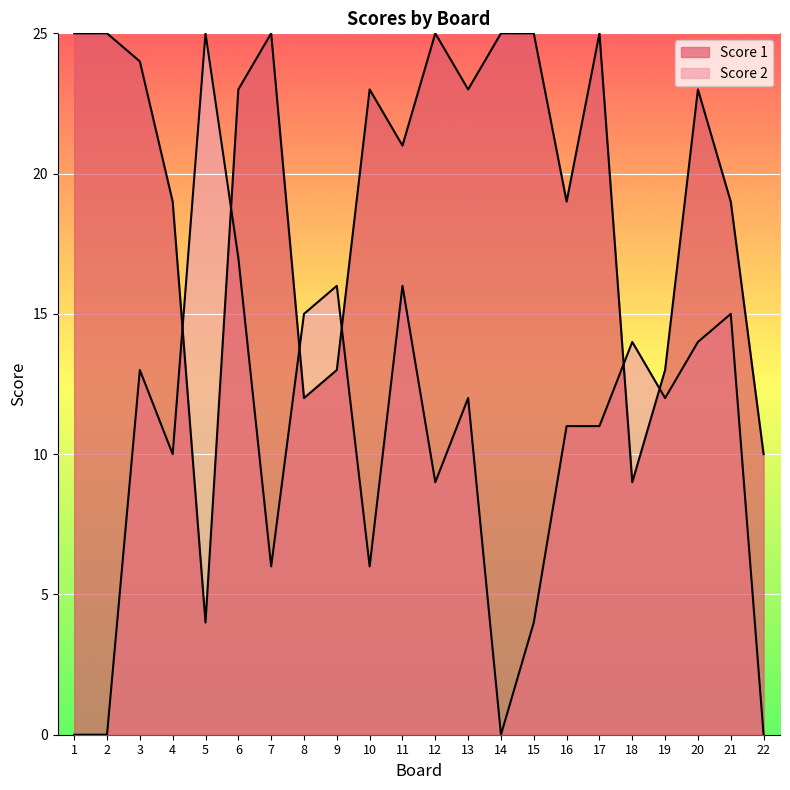

True or false: Score 2 and Score 1 cross at least once.

True